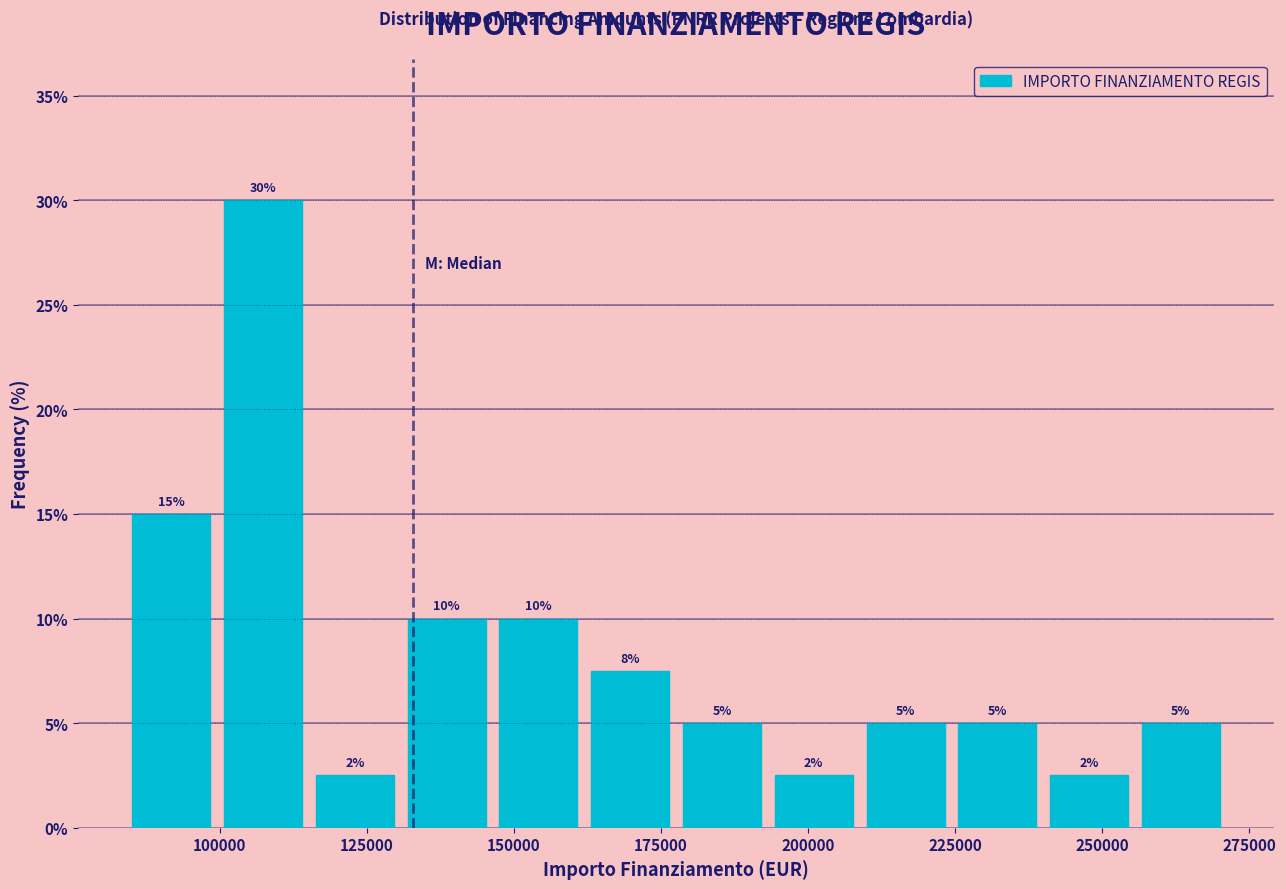

Read against the x-axis, roughly where is the centre of the tallest bar?

105000